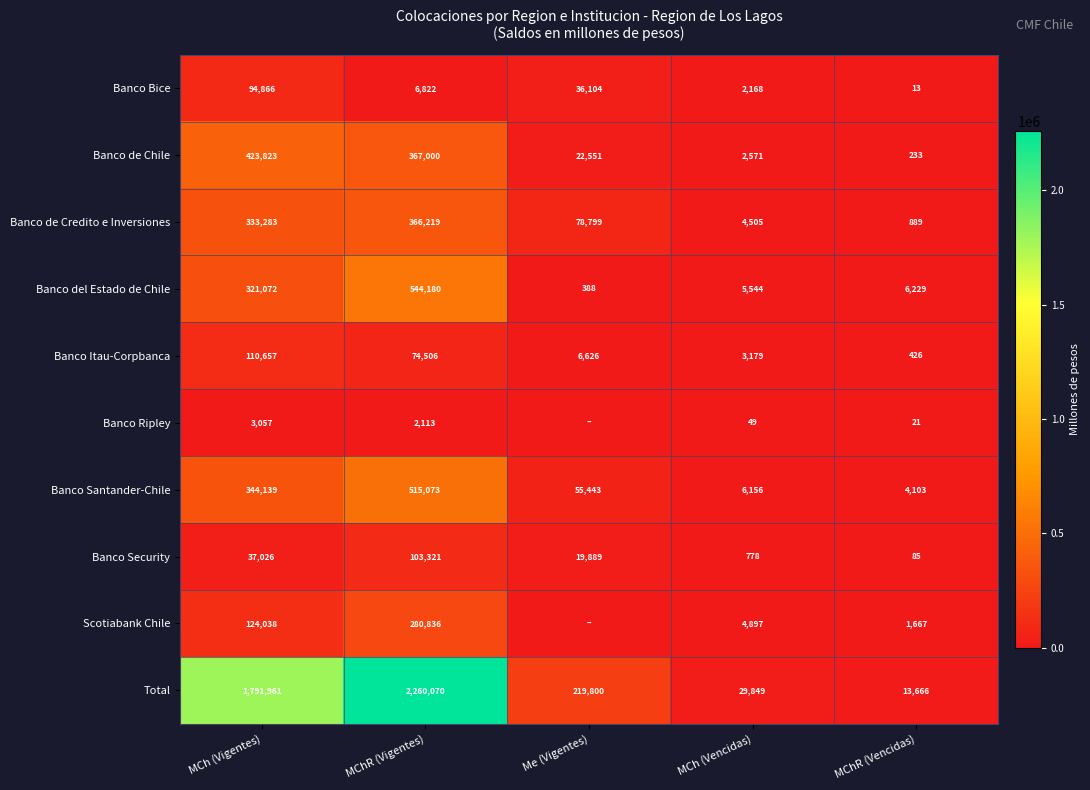

What is the difference between the second highest and minimum values in the Banco del Estado de Chile series?

320684